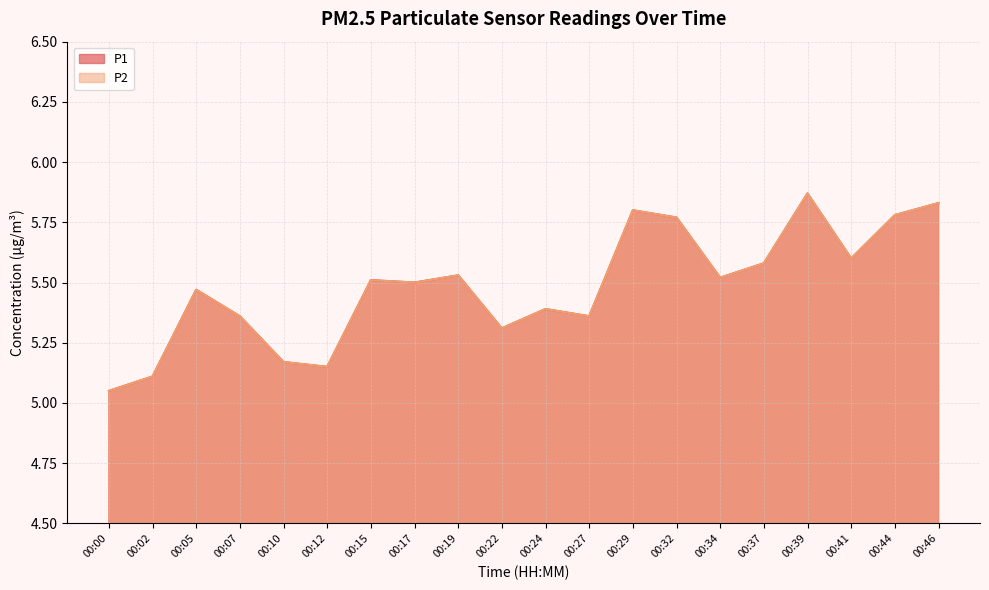

Reading left to right, transcribe all the data shown in this chart.

P1: 00:00=5.0	00:02=5.1	00:05=5.5	00:07=5.4	00:10=5.2	00:12=5.2	00:15=5.5	00:17=5.5	00:19=5.5	00:22=5.3	00:24=5.4	00:27=5.4	00:29=5.8	00:32=5.8	00:34=5.5	00:37=5.6	00:39=5.9	00:41=5.6	00:44=5.8	00:46=5.8
P2: 00:00=5.0	00:02=5.1	00:05=5.5	00:07=5.4	00:10=5.2	00:12=5.2	00:15=5.5	00:17=5.5	00:19=5.5	00:22=5.3	00:24=5.4	00:27=5.4	00:29=5.8	00:32=5.8	00:34=5.5	00:37=5.6	00:39=5.9	00:41=5.6	00:44=5.8	00:46=5.8